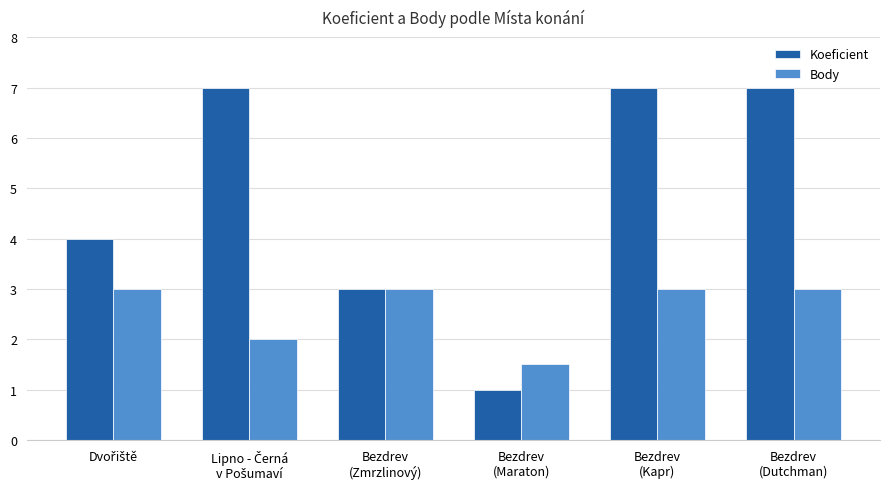

Reading right to left, what are all the values shown in this chart?

Koeficient: 7.0	7.0	1.0	3.0	7.0	4.0
Body: 3.0	3.0	1.5	3.0	2.0	3.0